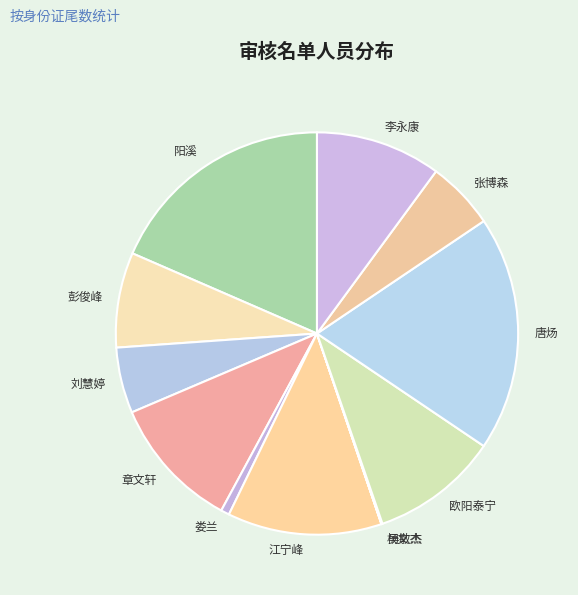

Do 欧阳泰宁 and 李永康 together represent more than half of the pie?

No